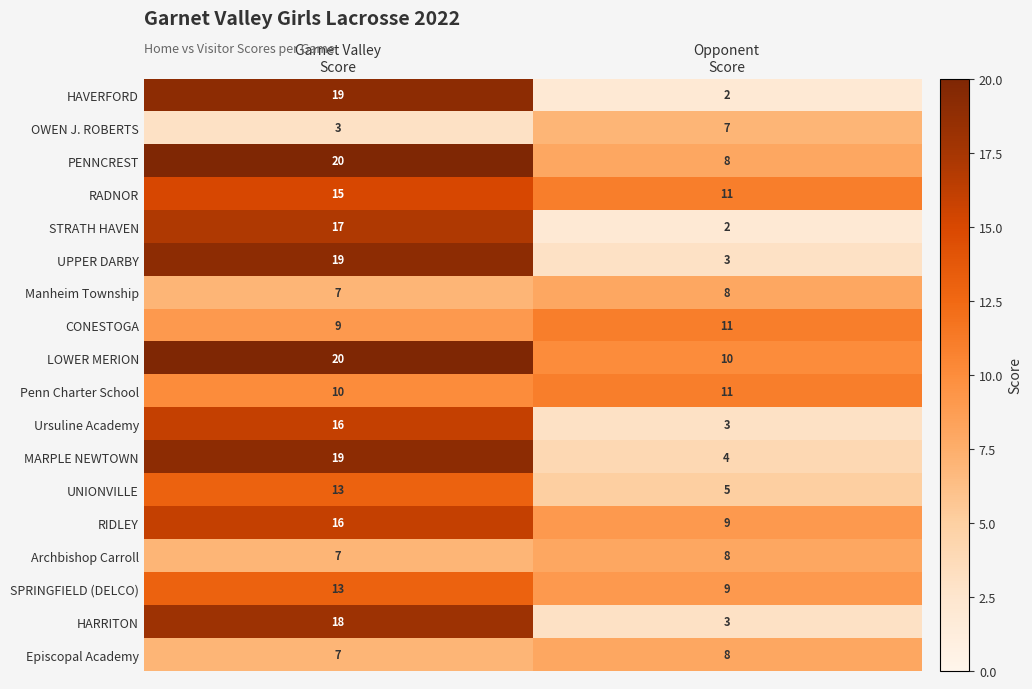

Which series has the largest range (max minus min)?

HAVERFORD